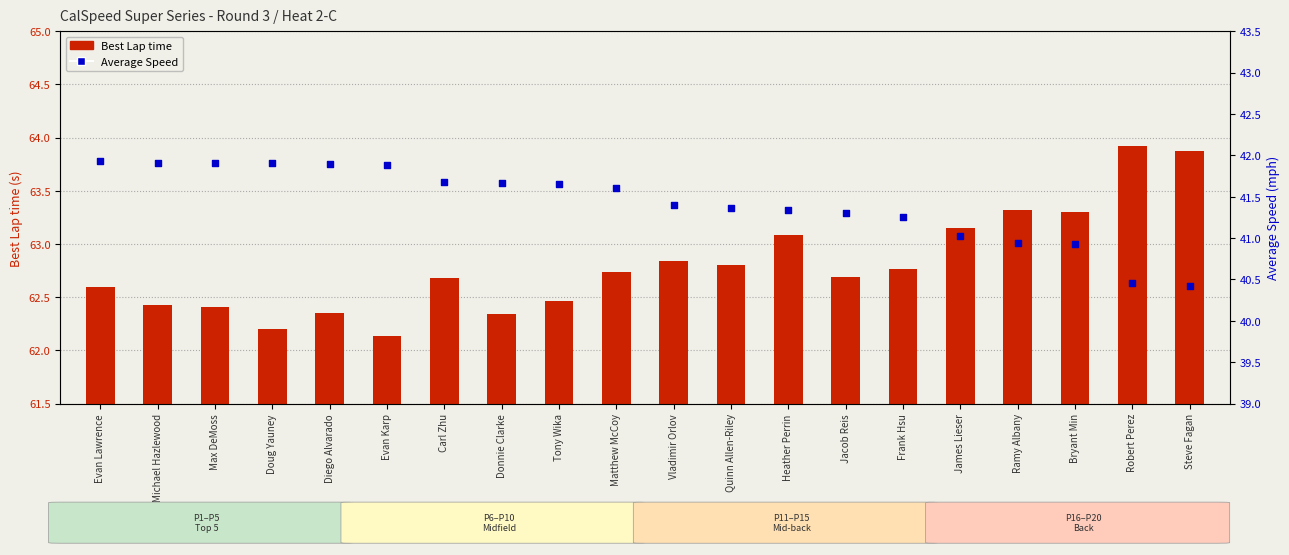

Is the value of Best Lap time at Steve Fagan greater than the value of Average Speed at Tony Wika?

Yes